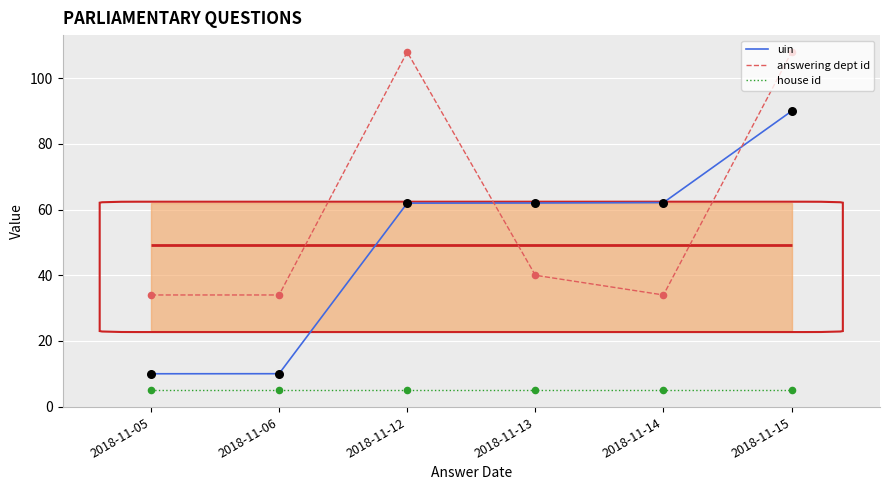

Which series has the widest spread of Y values?

uin